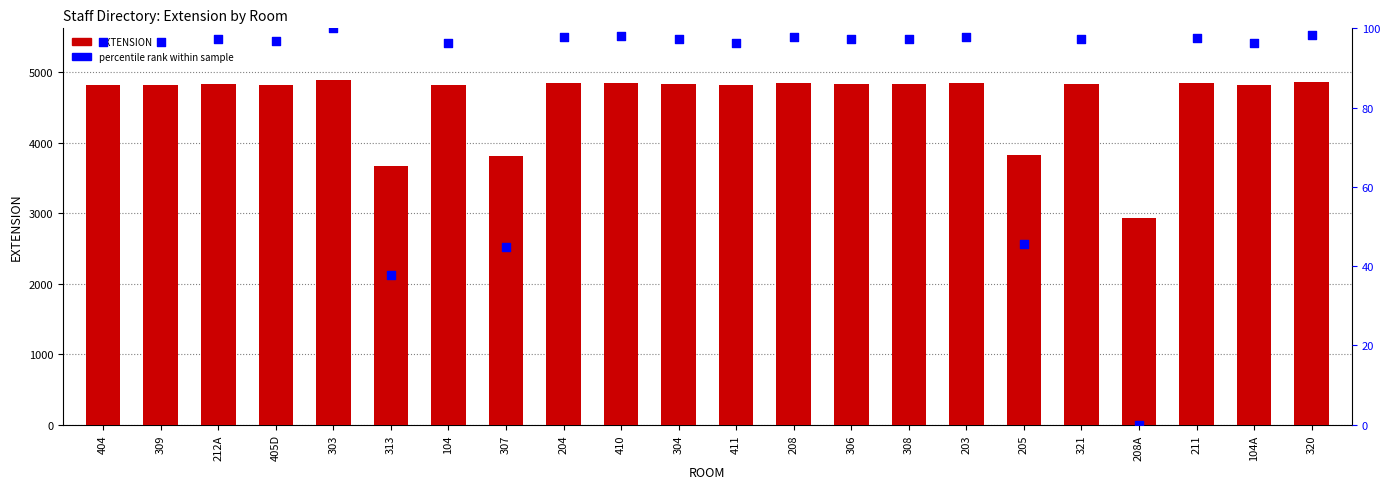

Which series has the largest Y range (max minus min)?

EXTENSION